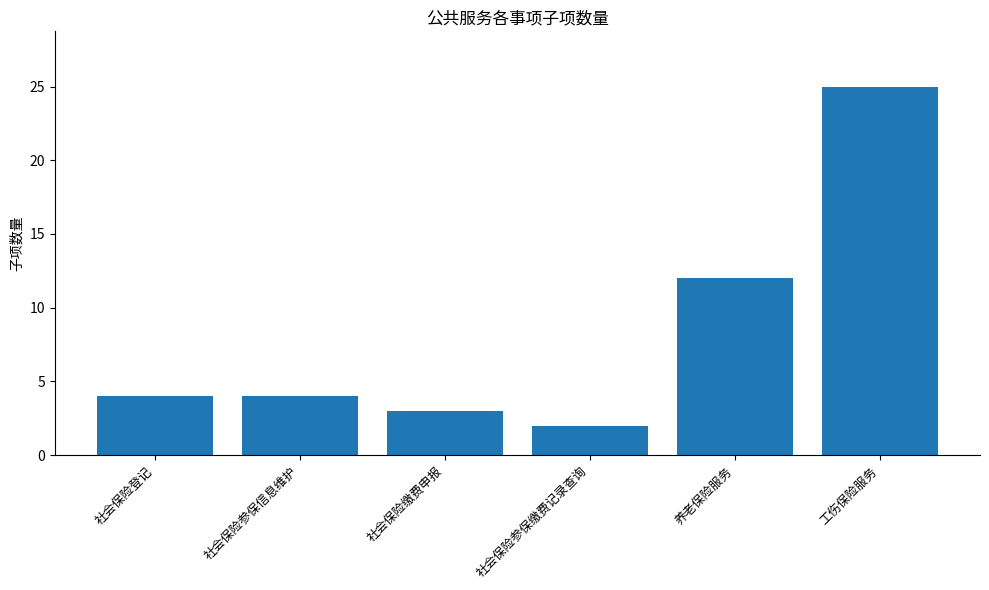

What is the maximum value shown in the chart?

25